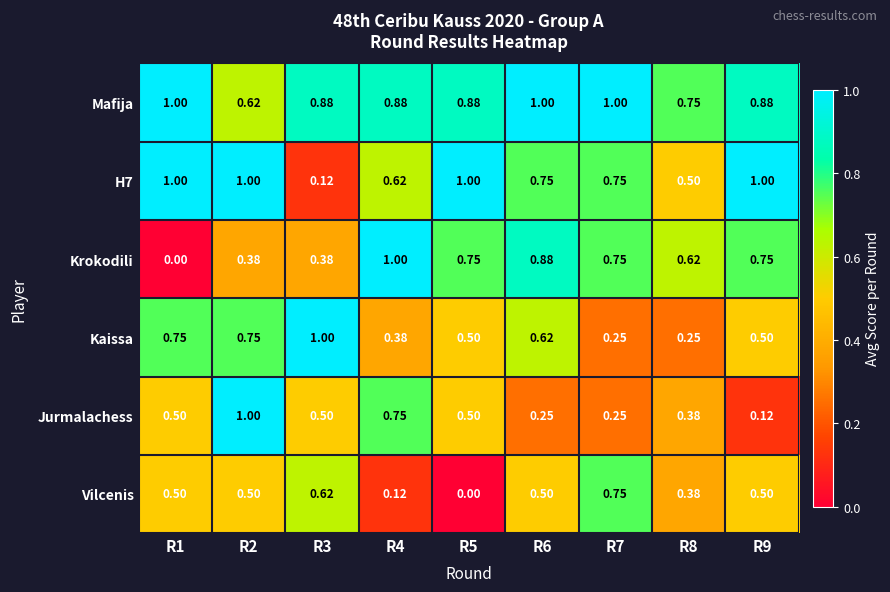

Is the value of Kaissa at R7 greater than the value of H7 at R9?

No